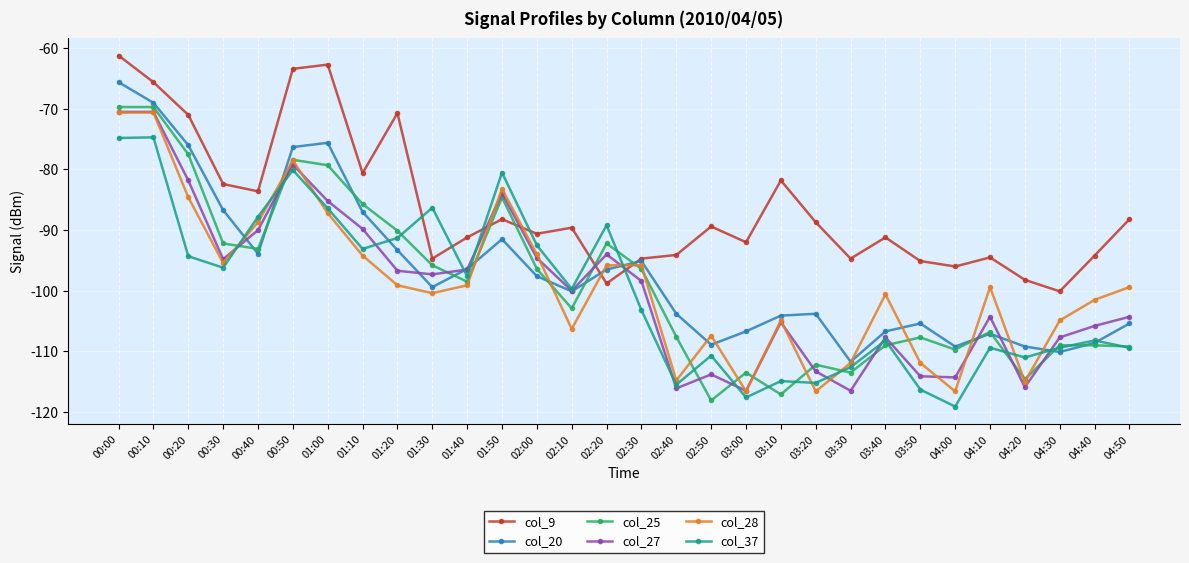

What is the difference between the maximum and second lowest values in the col_27 series?

46.0